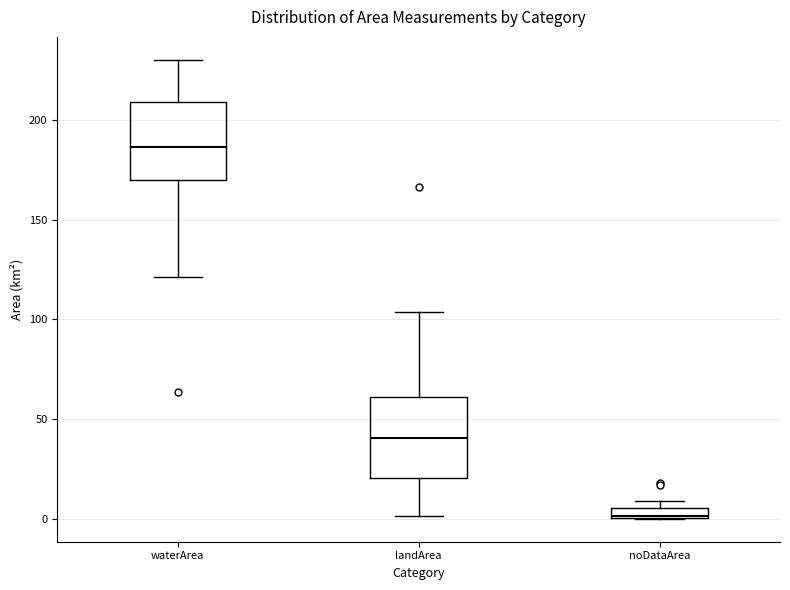

Where is the upper edge of the box for noDataArea on the y-axis? The values are not printed on the chart, so give them approximately, as read against the axis.

5